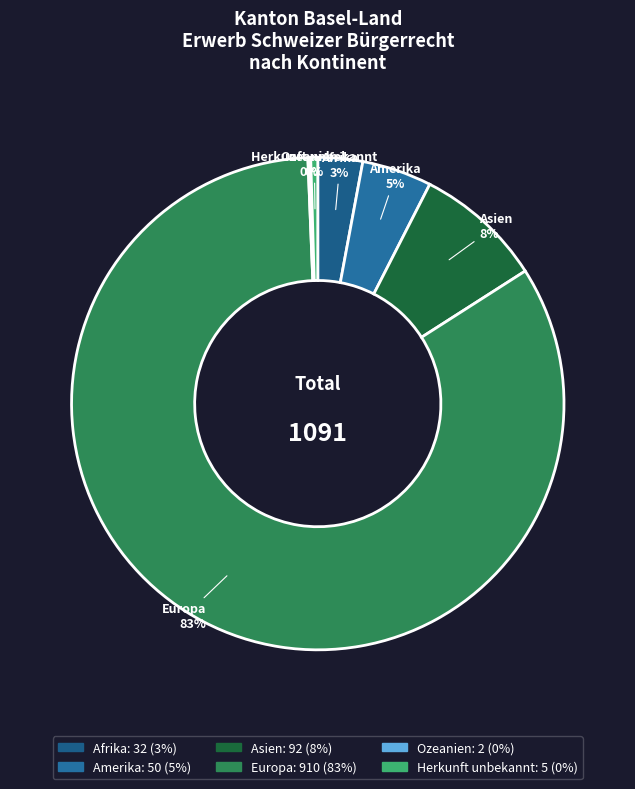

Approximately how many times larger is the value at Amerika compared to Europa?

0.1